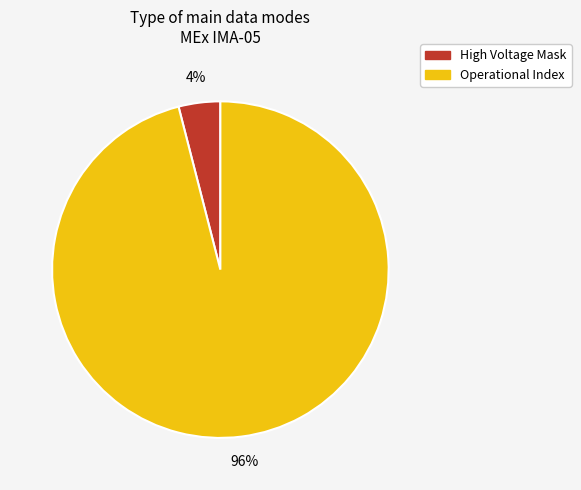

To the nearest percent, what is the average slice percentage?

50%